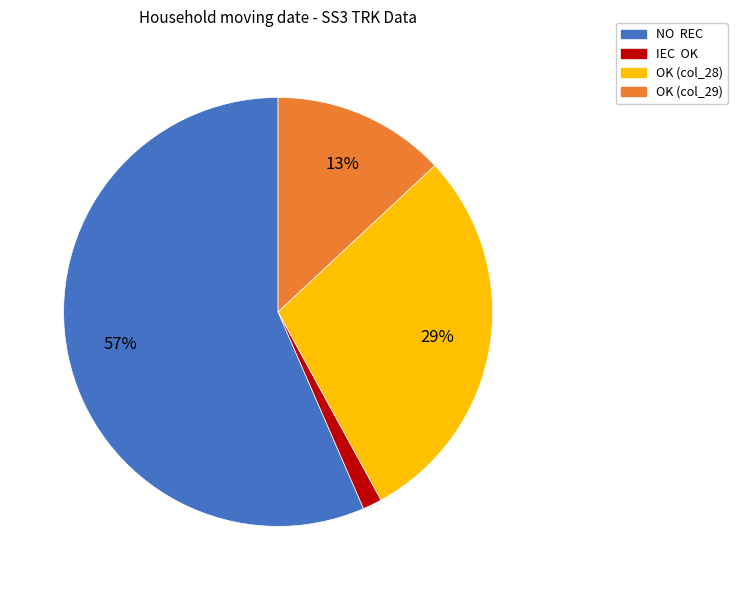

To the nearest percent, what portion does OK (col_29) represent?

13%